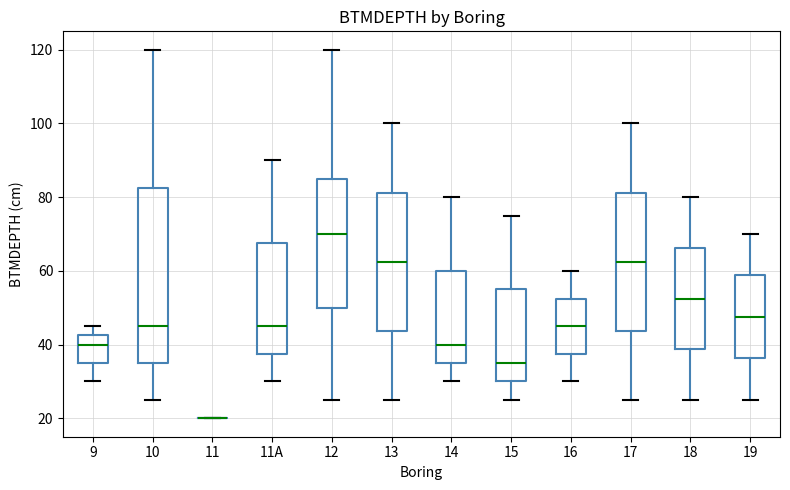

Reading left to right, read every box against the y-axis: the position of its median line, the range the box covers, and the ends of its whiskers. The values are not printed on the chart, so give them approximately, as read against the axis.

9: median 40, box 36 to 42, whiskers 30 to 46
10: median 46, box 36 to 82, whiskers 26 to 120
11: box collapsed to a line at 20, whiskers 20 to 20
11A: median 46, box 38 to 68, whiskers 30 to 90
12: median 70, box 50 to 86, whiskers 26 to 120
13: median 62, box 44 to 82, whiskers 26 to 100
14: median 40, box 36 to 60, whiskers 30 to 80
15: median 36, box 30 to 56, whiskers 26 to 76
16: median 46, box 38 to 52, whiskers 30 to 60
17: median 62, box 44 to 82, whiskers 26 to 100
18: median 52, box 38 to 66, whiskers 26 to 80
19: median 48, box 36 to 58, whiskers 26 to 70